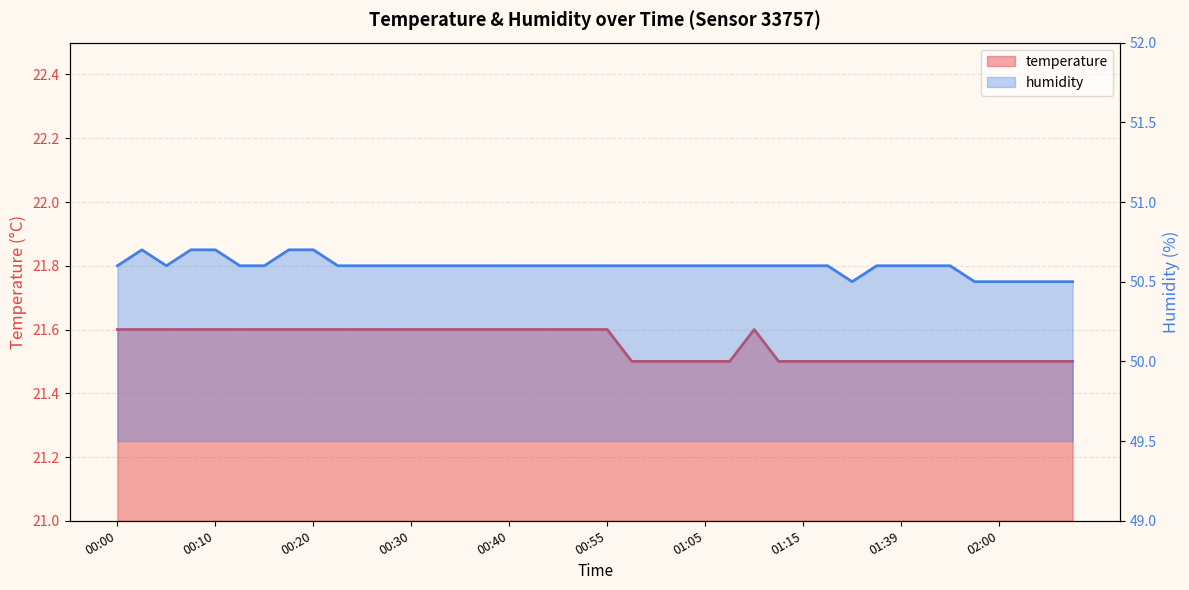

What is the label of the 24th point from the right?

00:40